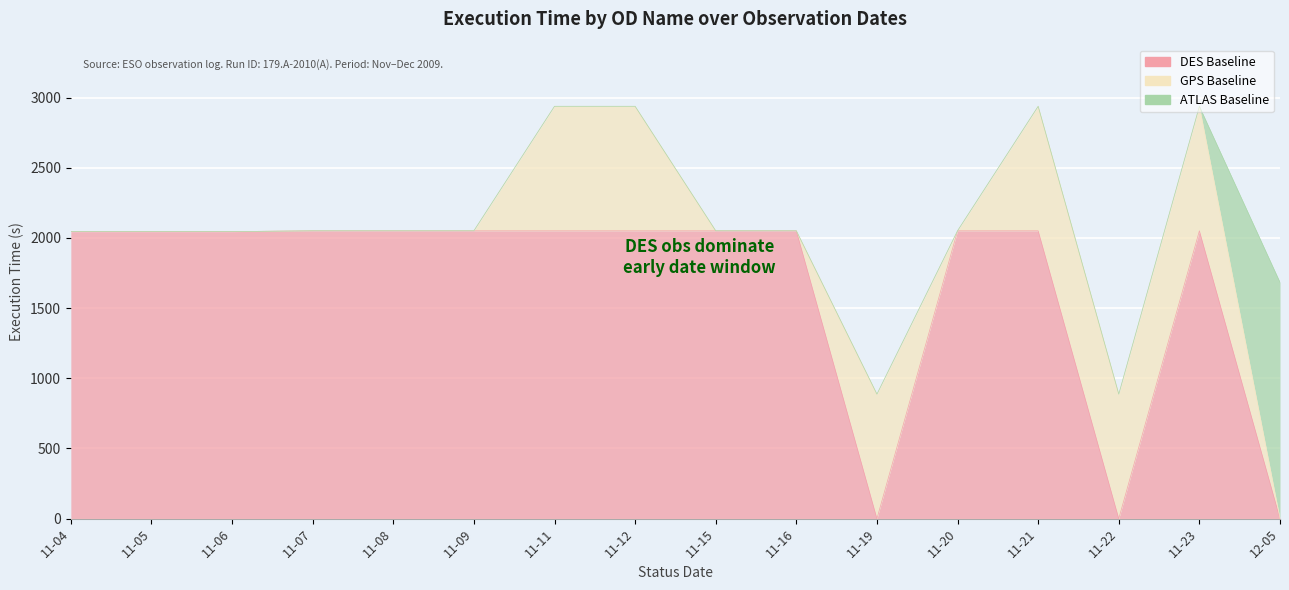

List the series in order of their peak value, lowest first.

GPS Baseline, ATLAS Baseline, DES Baseline